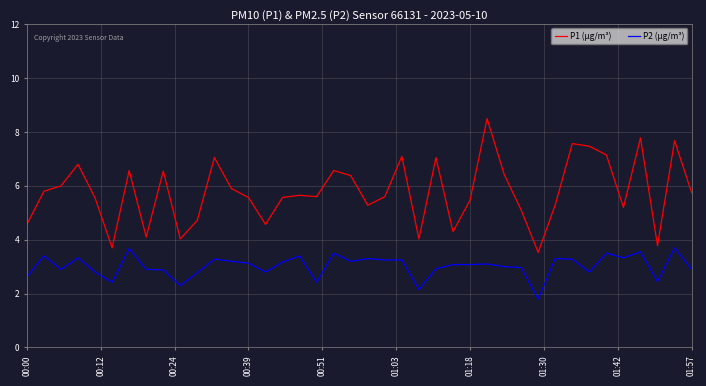

True or false: P2 (μg/m³) and P1 (μg/m³) intersect in this chart.

False